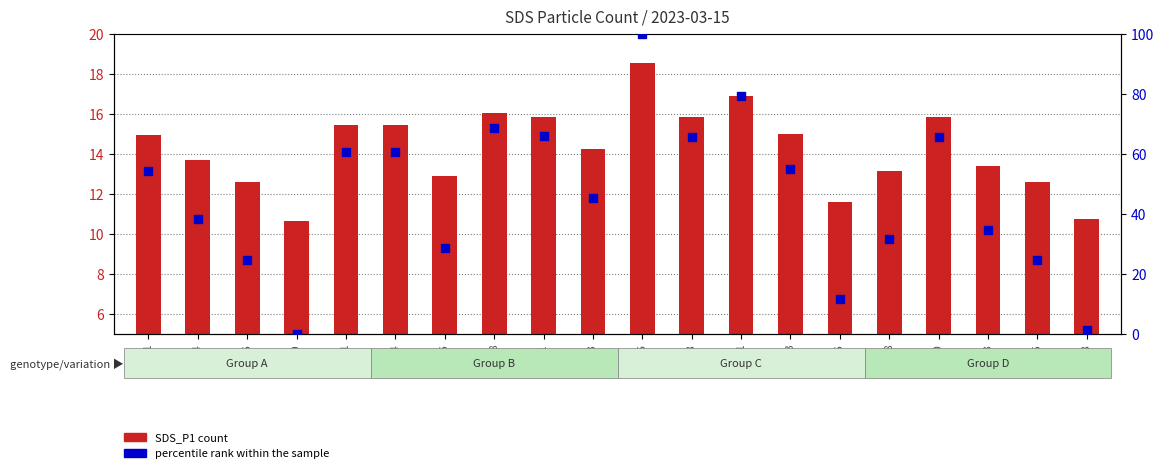

Which series has the largest total across all categories?

percentile rank within the sample